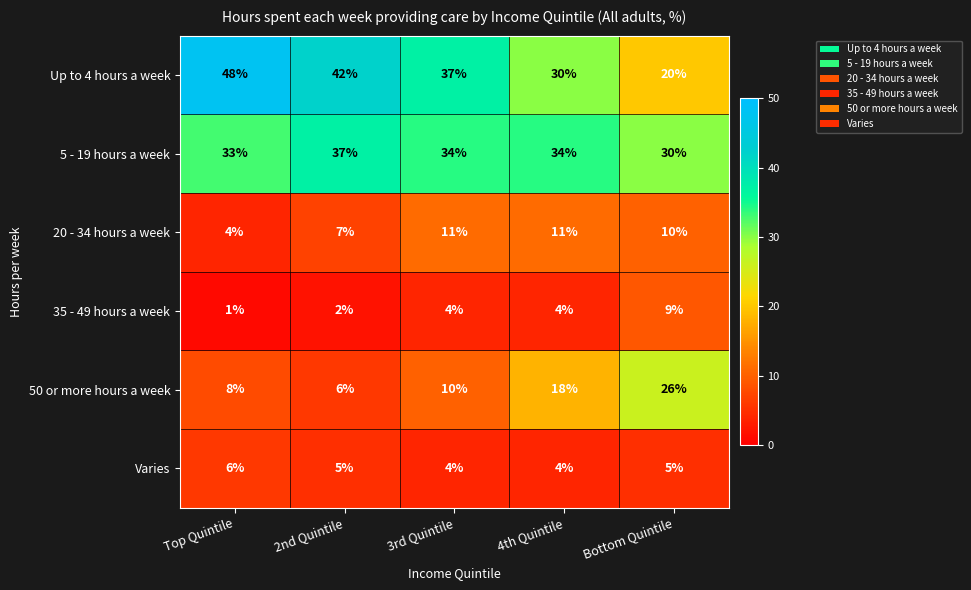

What is the minimum value shown in the chart?

1